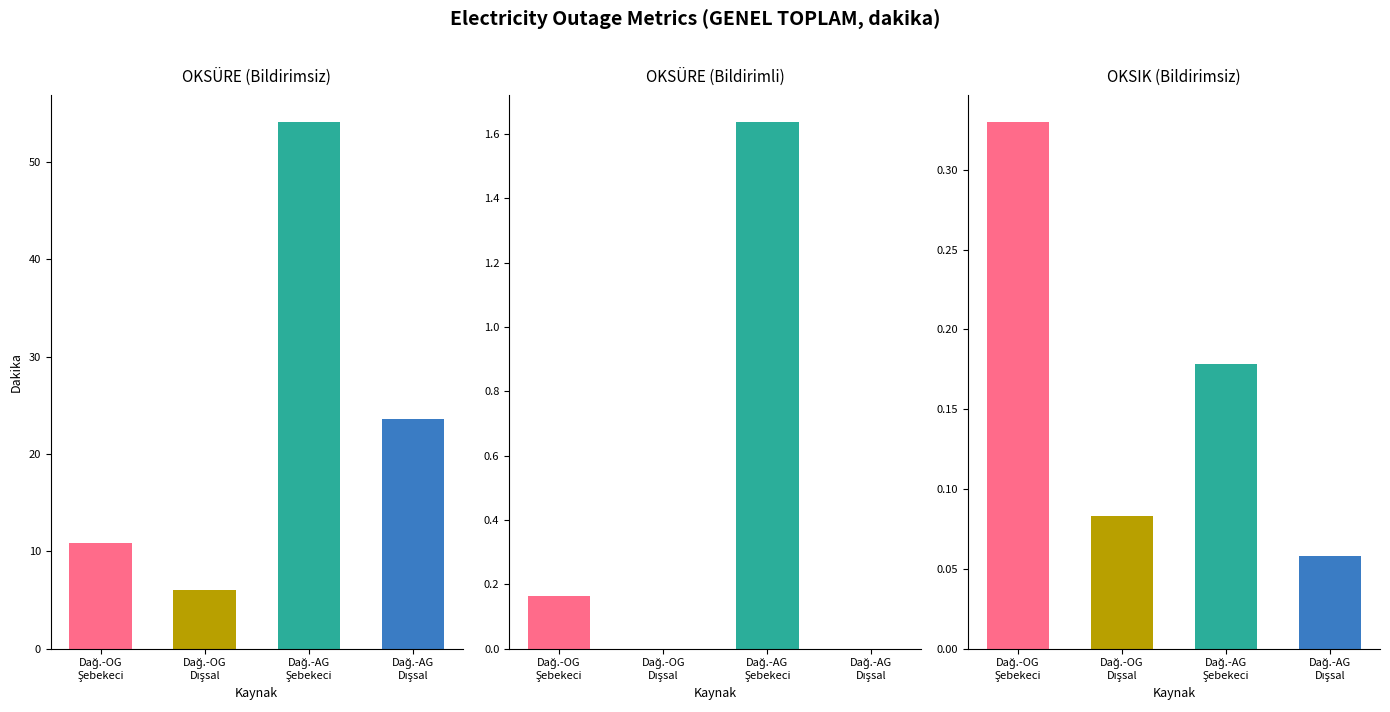

Which category has the lowest value in the OKSÜRE (Bildirimsiz) series?

Dağ.-OG
Dışsal